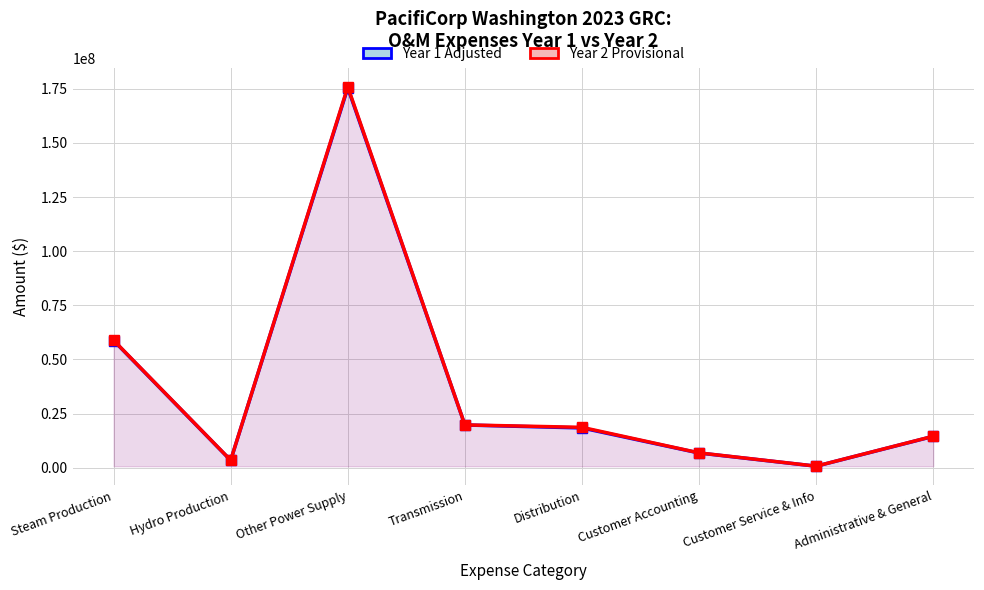

True or false: Year 1 Adjusted and Year 2 Provisional cross at least once.

False